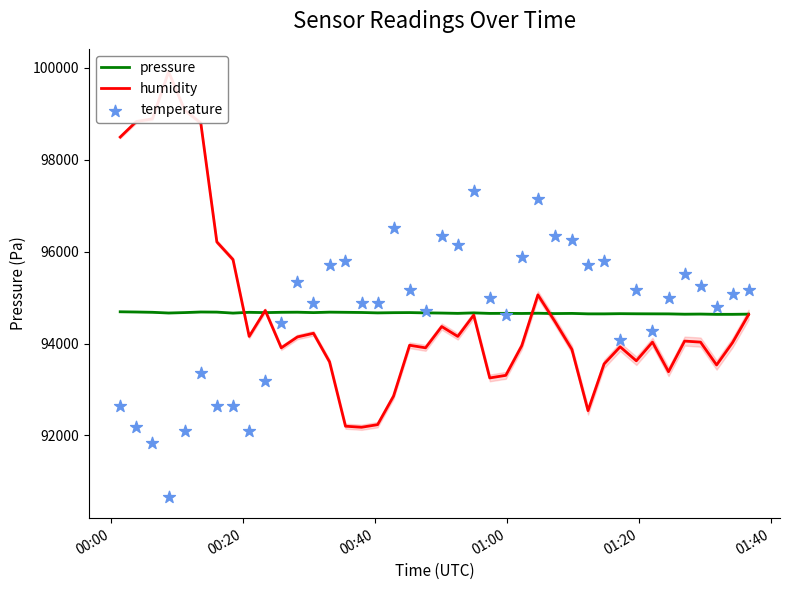

What are all the series names shown in the legend?

pressure, humidity, temperature